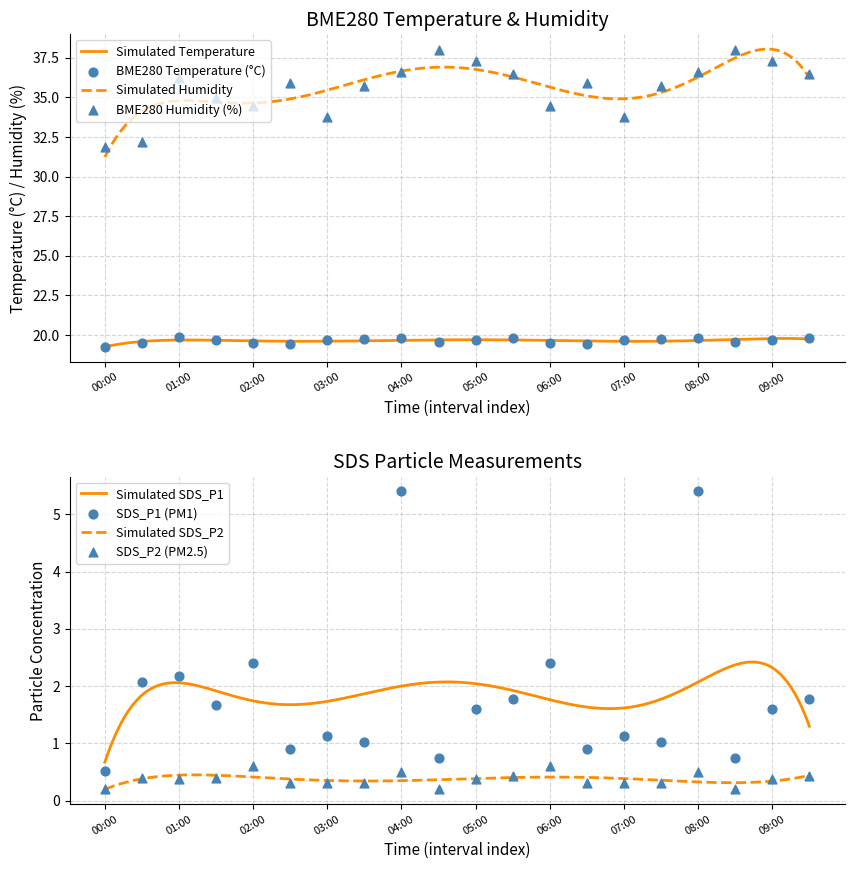

Which series has the largest total across all categories?

BME280_humidity